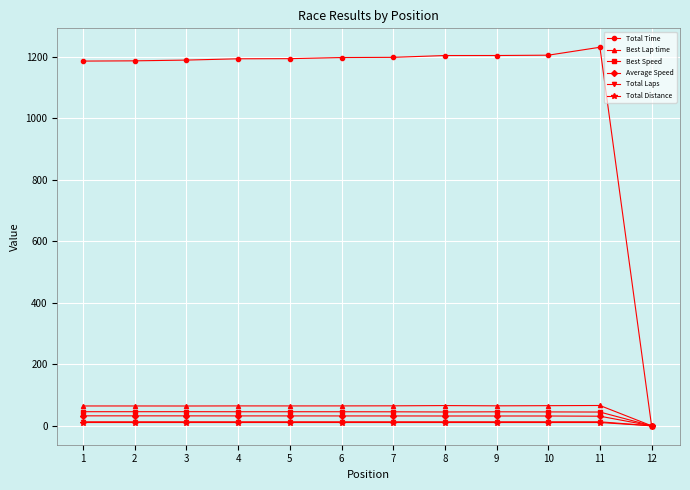

Which series has the widest spread of values?

Total Time